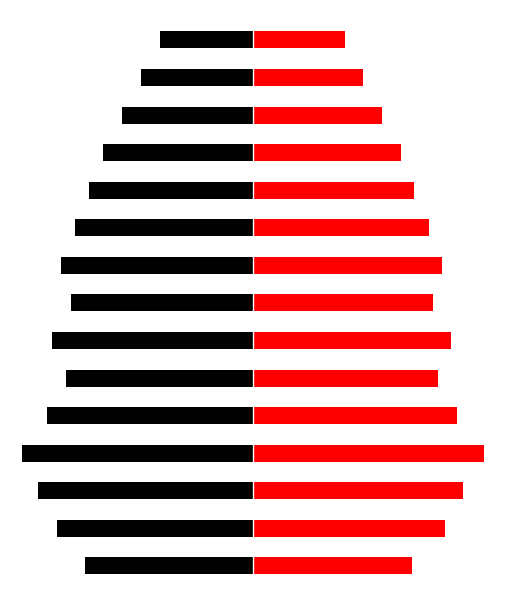

Which series changed the most between 5 and 12?

Black (Left)